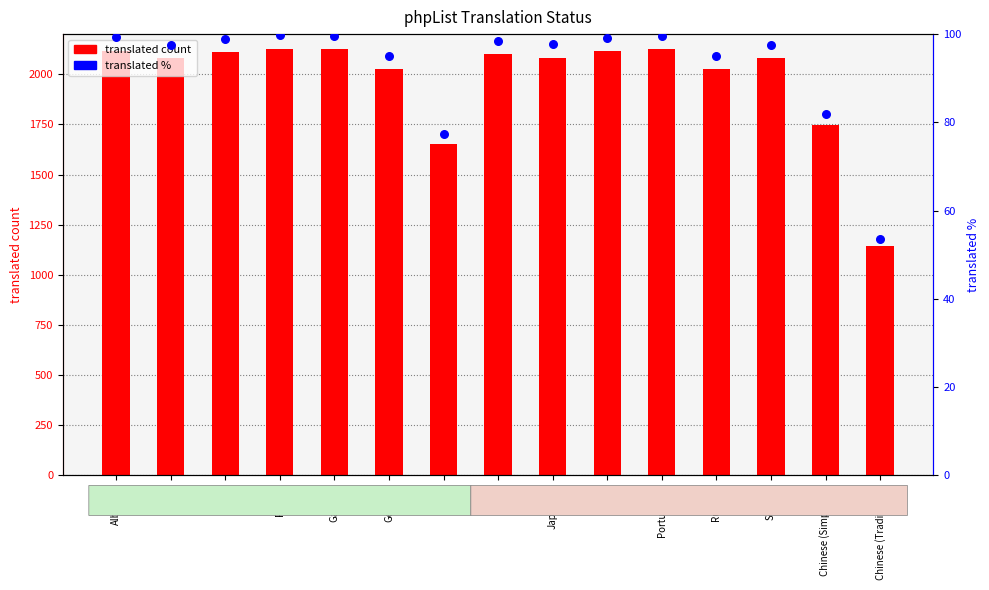

At which category is the sum across all series the highest?

French